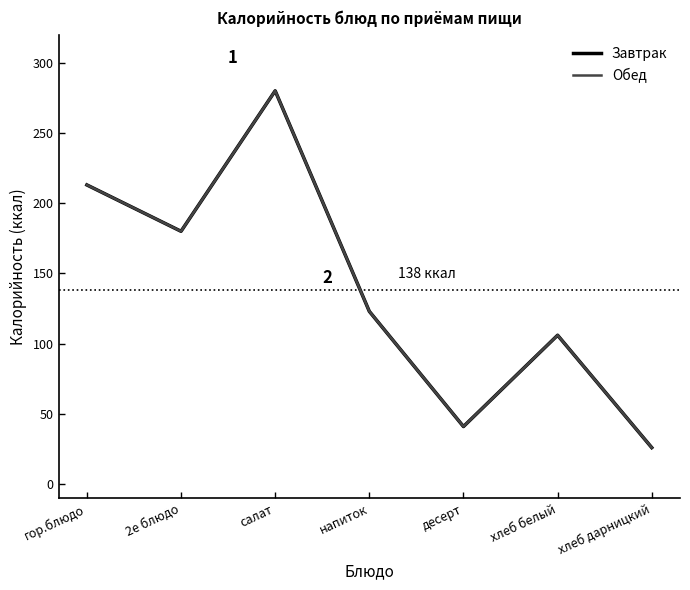

Which series has the largest range (max minus min)?

Завтрак